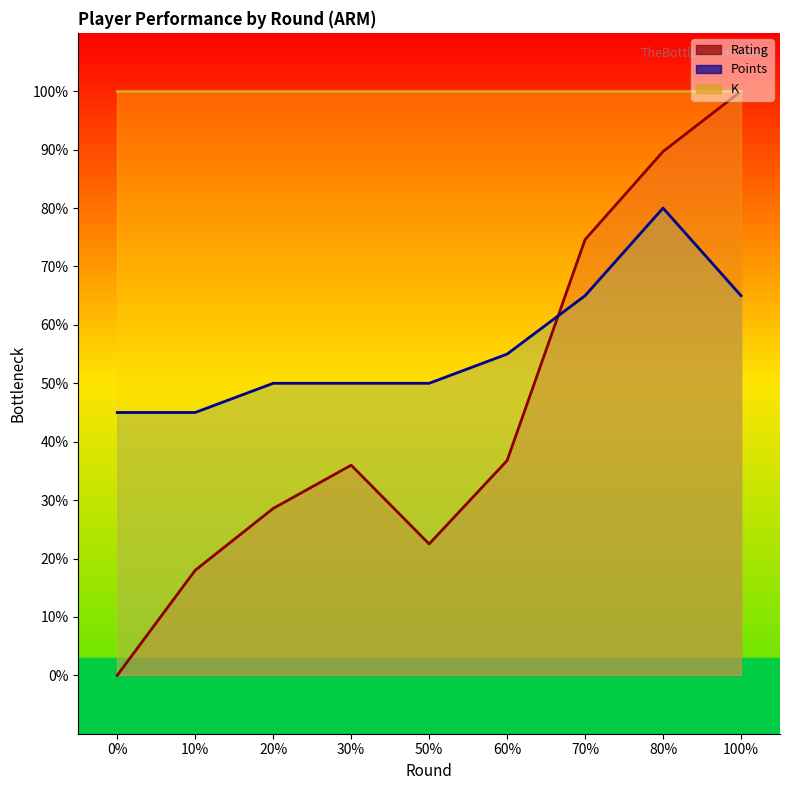

How many interior local peaks does the Rating series have?

1